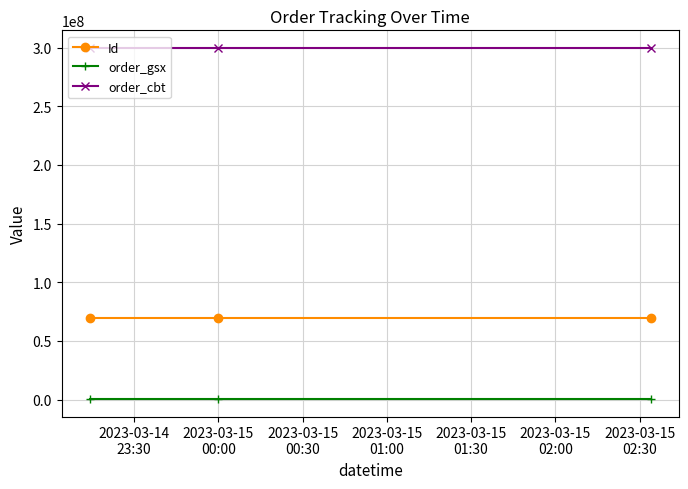

What is the sum of all order_cbt values?

899026236